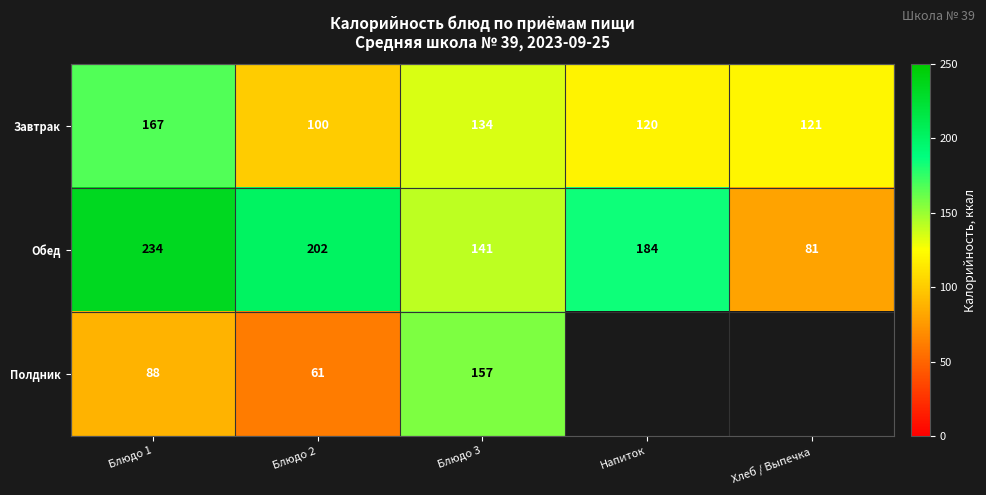

At how many categories does at least one series exceed 197?

2